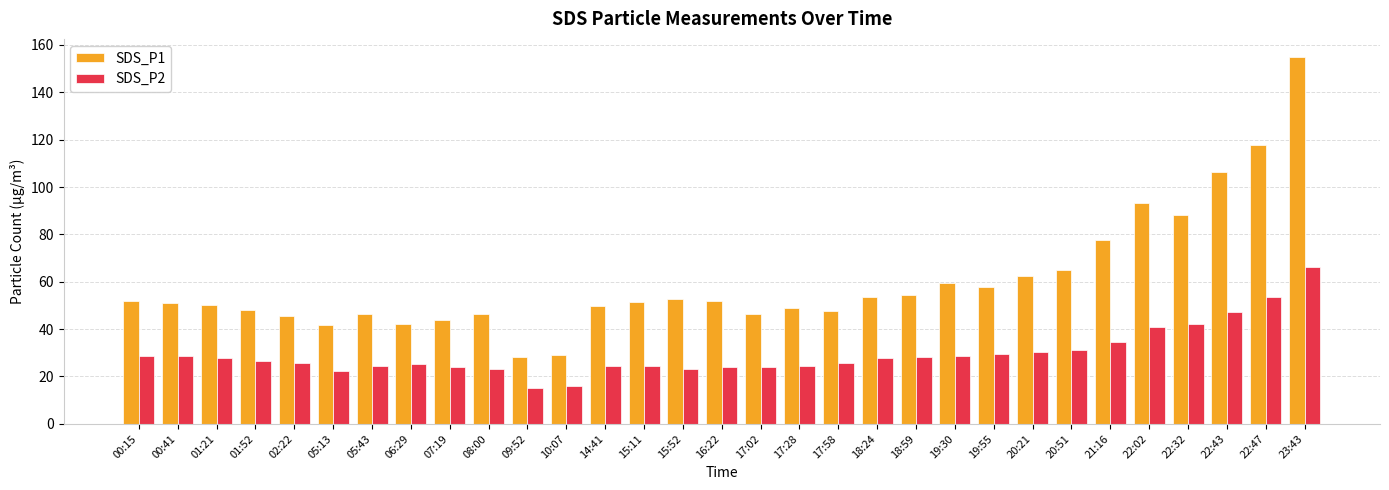

The SDS_P2 series shows 10.7 at 17:02. True or false?

False